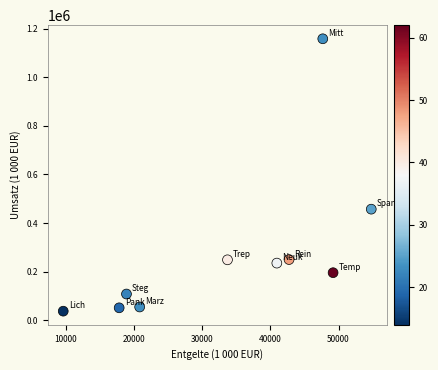

What is the range of X values (max minus min)?

45150